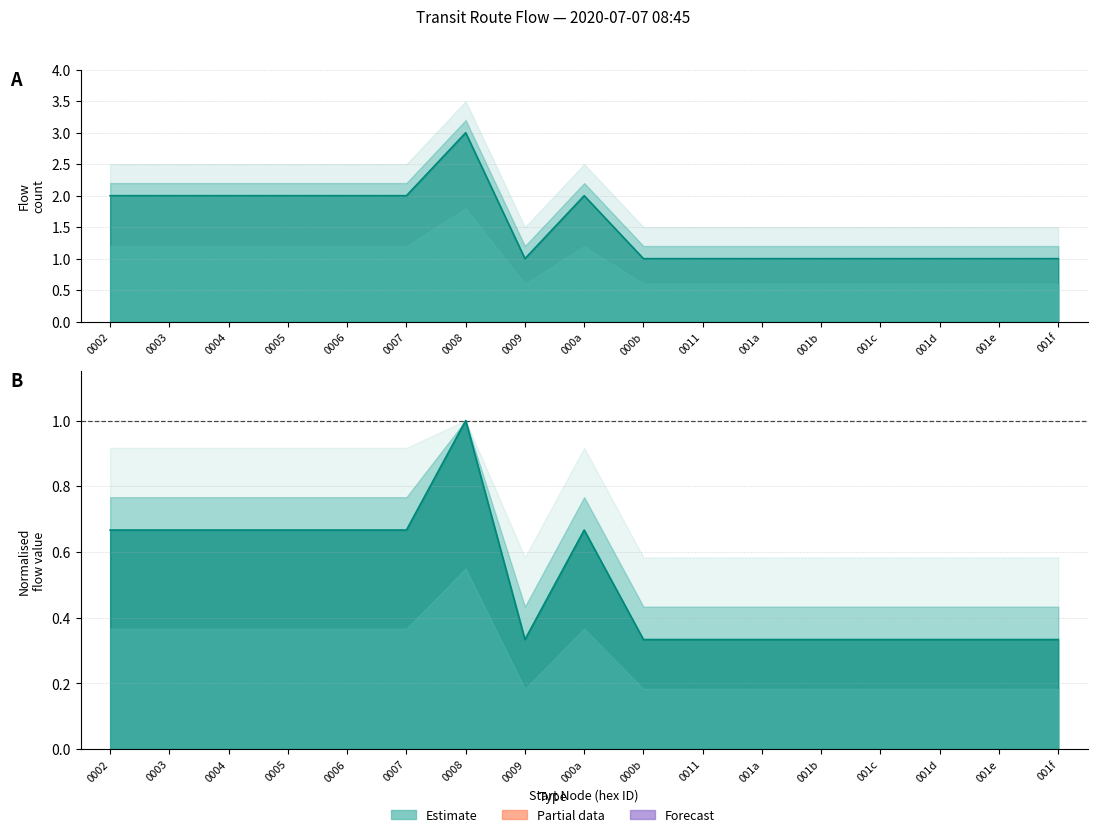

Reading right to left, what are all the values shown in this chart?

1	1	1	1	1	1	1	1	2	1	3	2	2	2	2	2	2